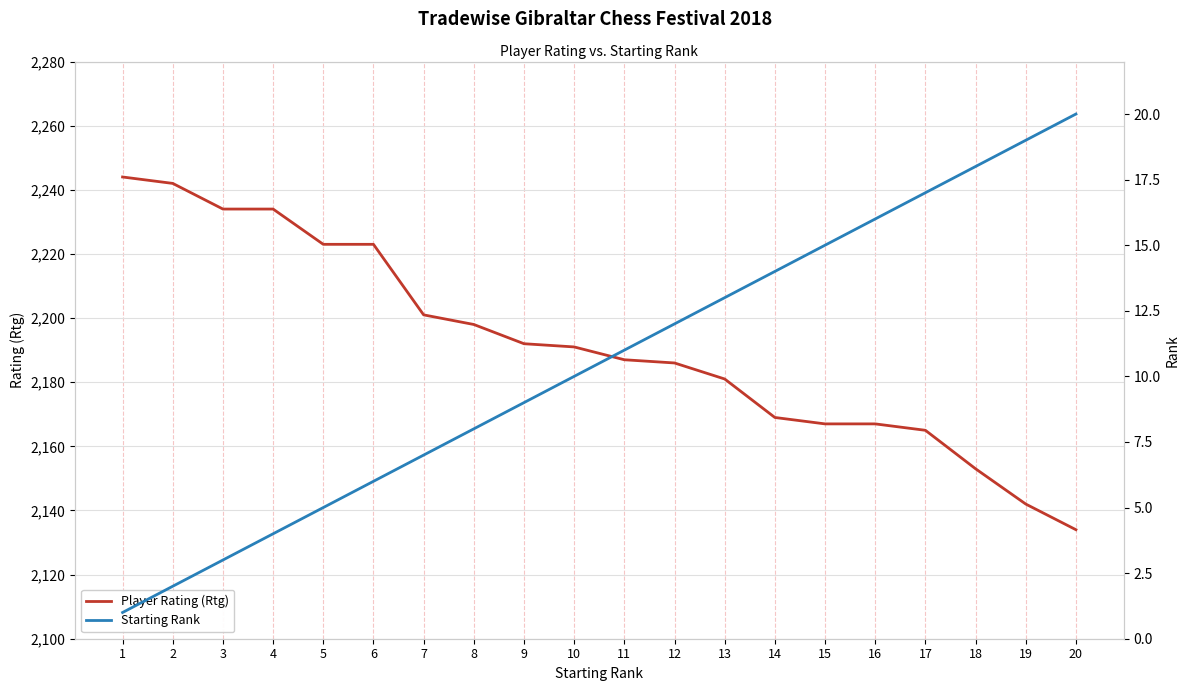

What is the maximum value shown in the chart?

2244